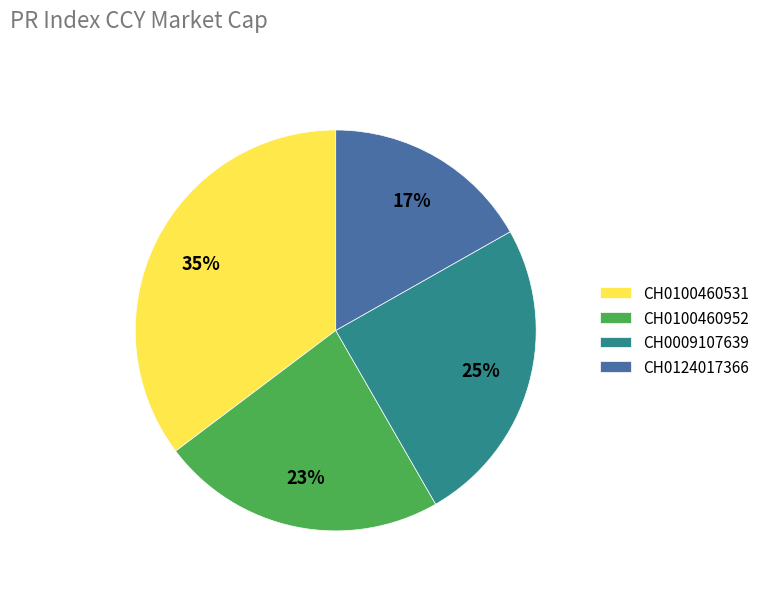

Which category has the biggest portion of the pie?

CH0100460531